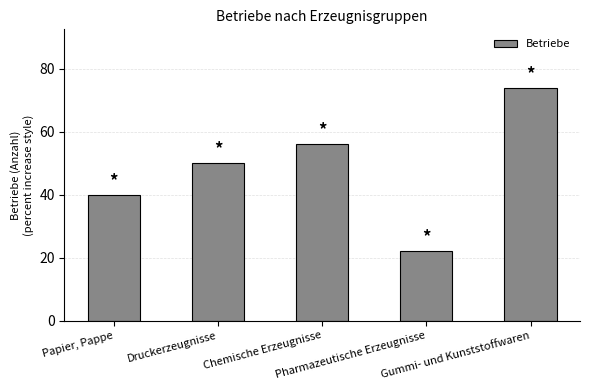

Reading right to left, what are all the values shown in this chart?

Gummi- und Kunststoffwaren=74	Pharmazeutische Erzeugnisse=22	Chemische Erzeugnisse=56	Druckerzeugnisse=50	Papier, Pappe=40